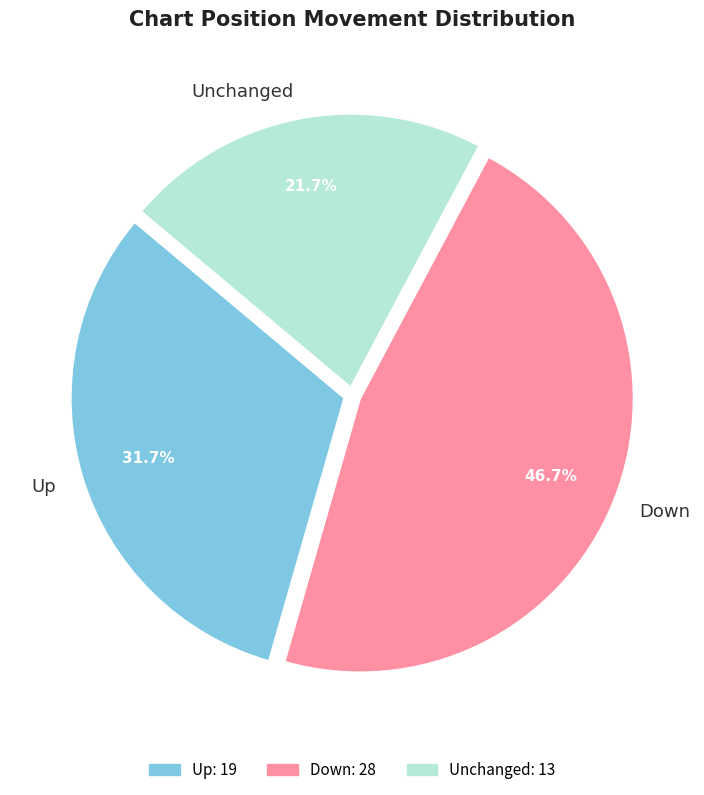

How many segments does this pie chart have?

3